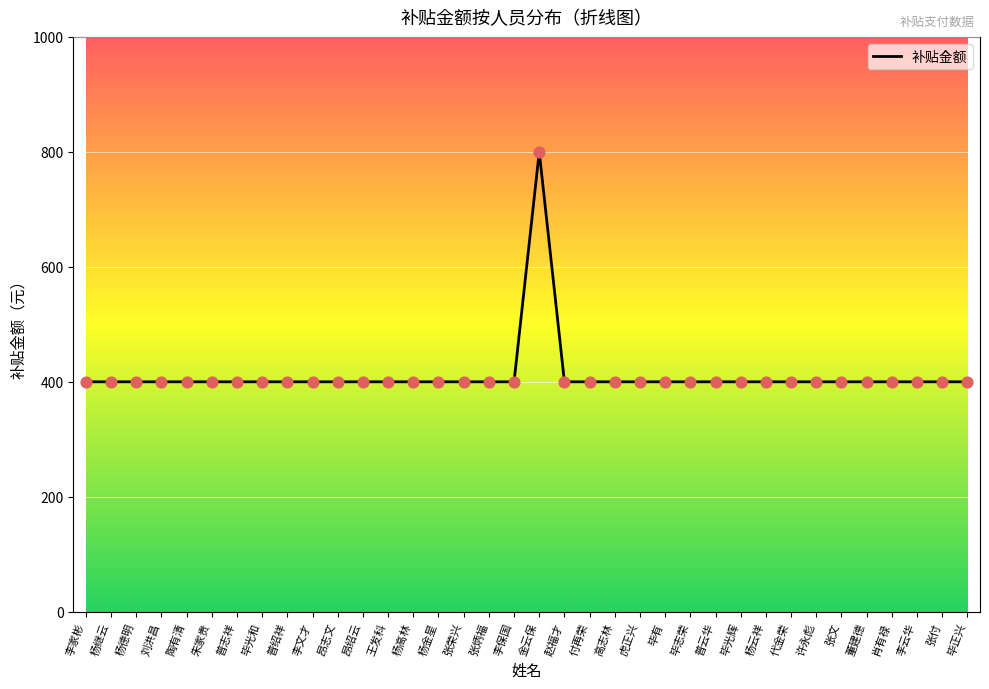

What is the ratio of the value at 赵福才 to the value at 肖有禄?

1.0